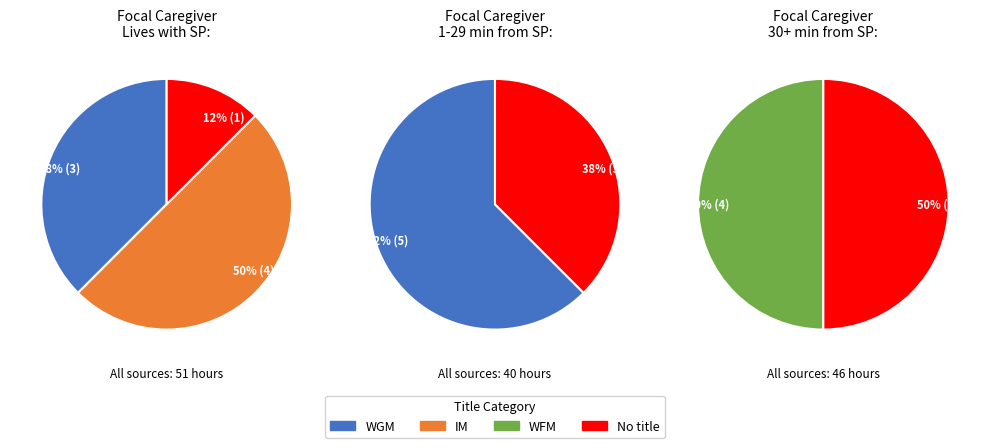

Which series changed the most between 0 and 2?

IM